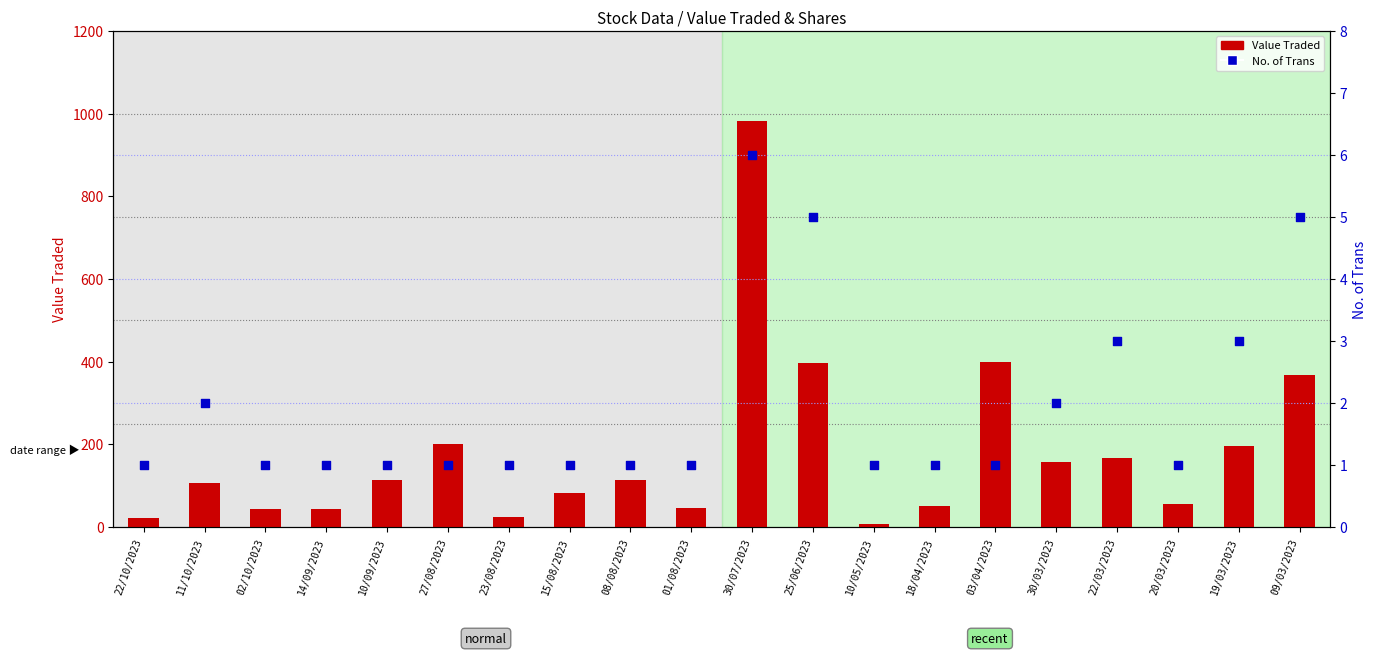

Which series reaches the minimum Y coordinate?

No. of Trans